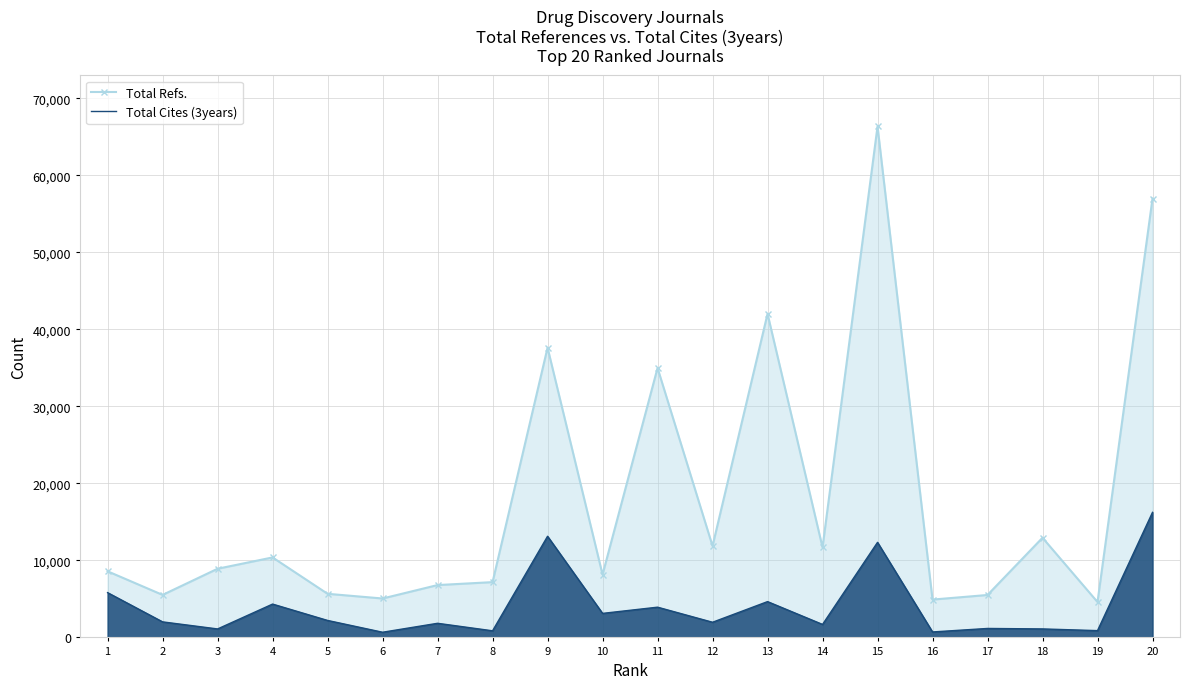

How many data points in Total Cites (3years) are above 2020?

9